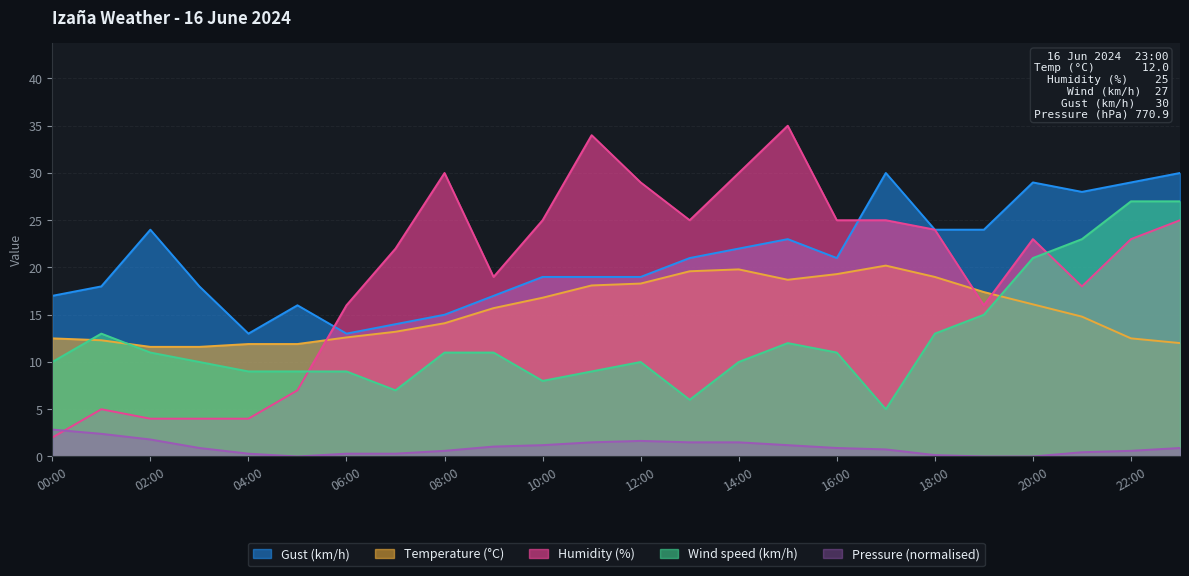

Which label corresponds to the smallest value in the chart?

05:00